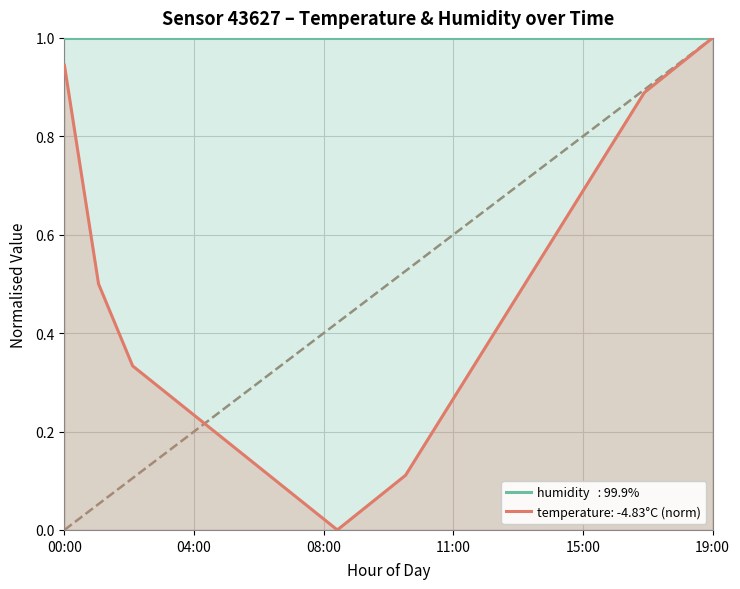

True or false: the data shows 0.1 at 06:00.

True